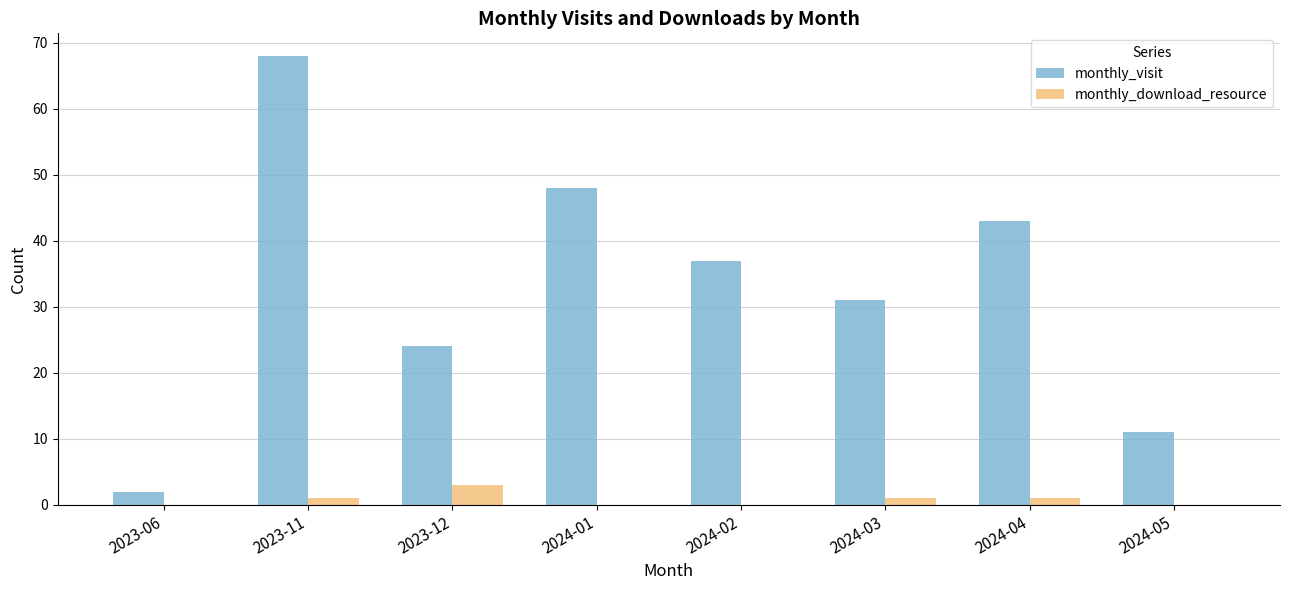

At which label does monthly_visit reach its peak?

2023-11